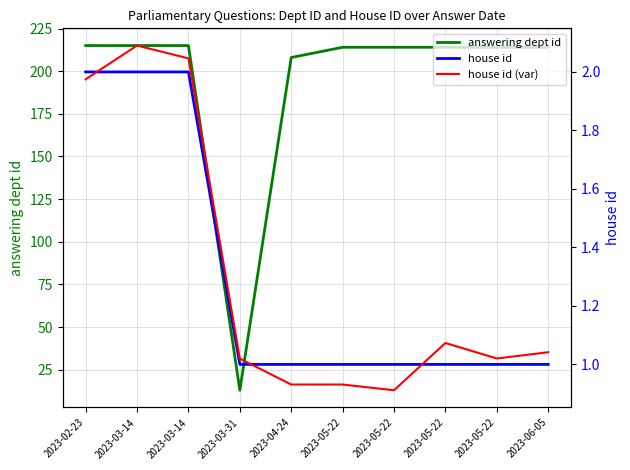

Does the chart display data point markers on the line(s)?

No